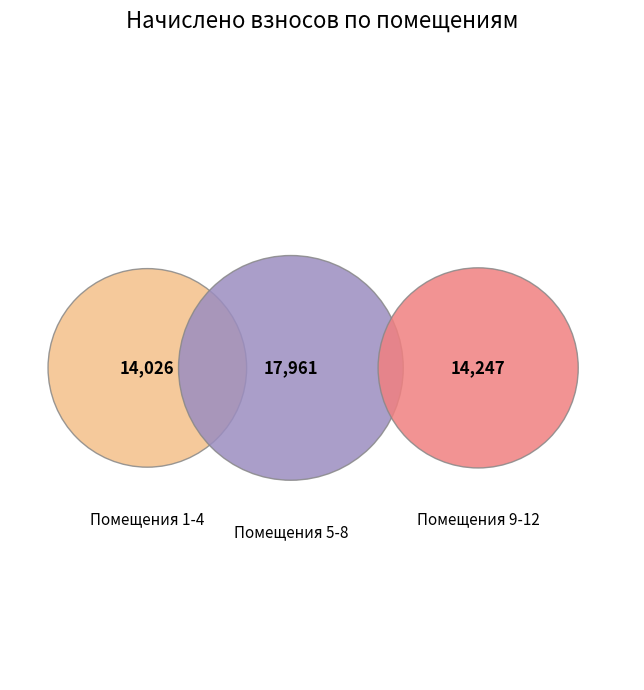

Is it true that 9 is 6% of the pie?

True